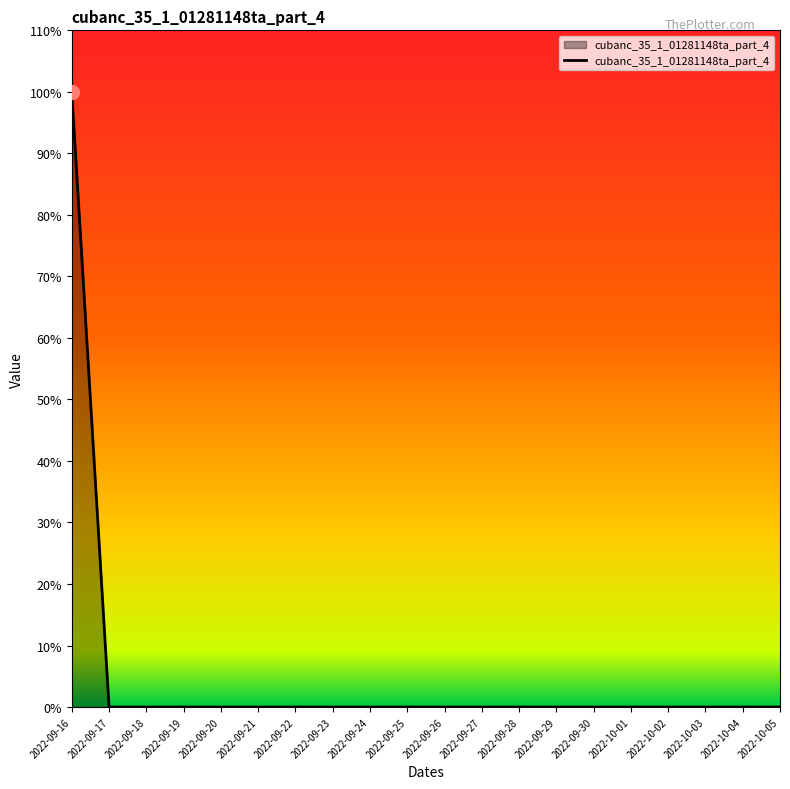

Which category has the highest value across all series?

2022-09-16